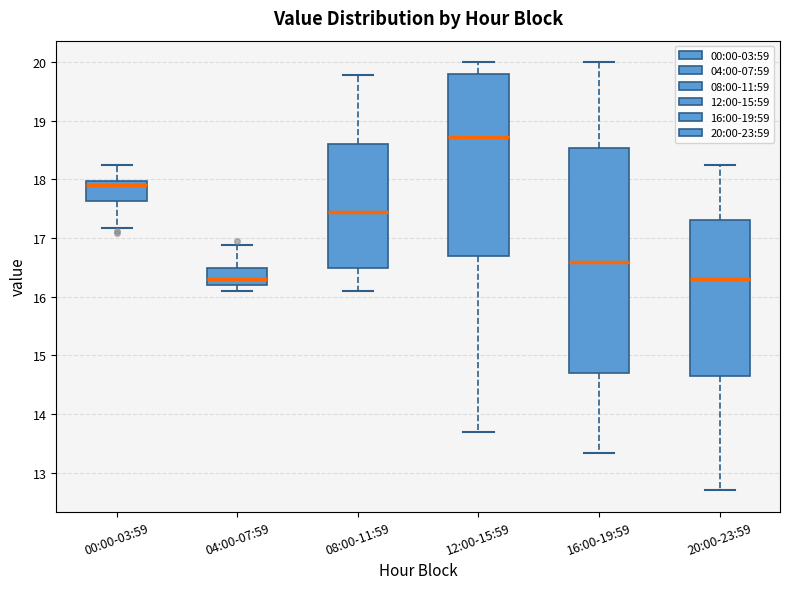

Reading left to right, read every box against the y-axis: the position of its median line, the range the box covers, and the ends of its whiskers. The values are not printed on the chart, so give them approximately, as read against the axis.

00:00-03:59: median 17.9, box 17.6 to 18.0, whiskers 17.2 to 18.3
04:00-07:59: median 16.3, box 16.2 to 16.5, whiskers 16.1 to 16.9
08:00-11:59: median 17.4, box 16.5 to 18.6, whiskers 16.1 to 19.8
12:00-15:59: median 18.7, box 16.7 to 19.8, whiskers 13.7 to 20.0
16:00-19:59: median 16.6, box 14.7 to 18.5, whiskers 13.3 to 20.0
20:00-23:59: median 16.3, box 14.7 to 17.3, whiskers 12.7 to 18.3